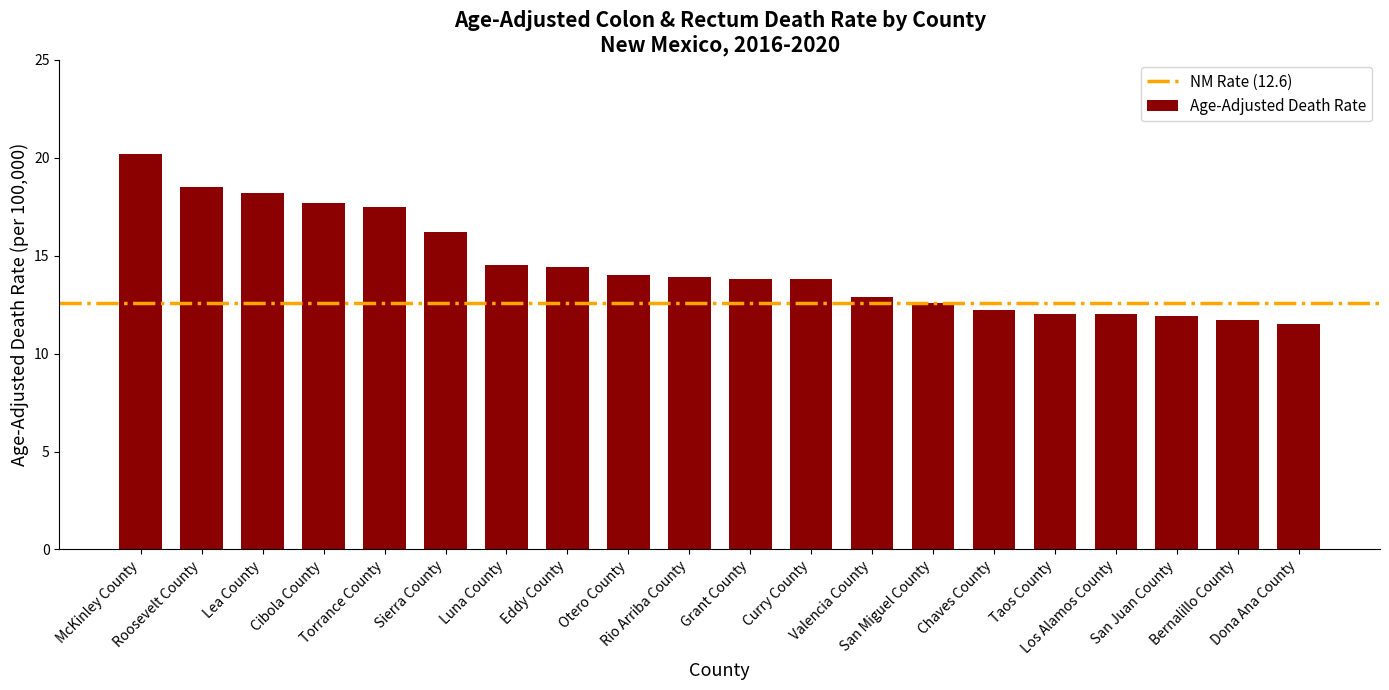

What is the maximum value shown in the chart?

20.2